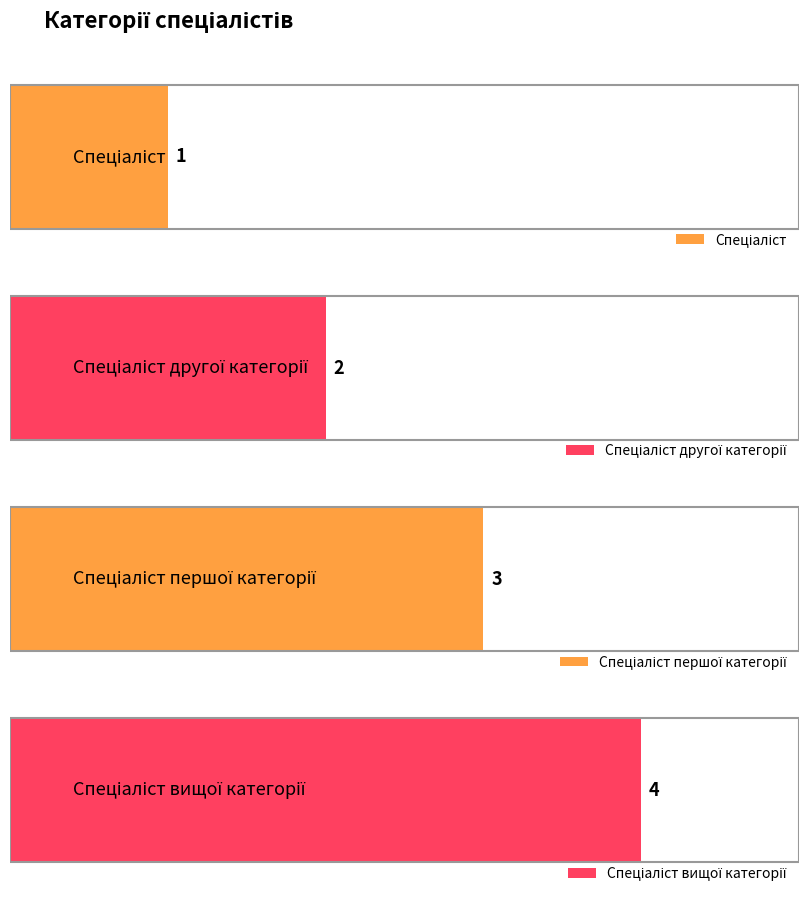

Reading left to right, transcribe all the data shown in this chart.

1	2	3	4